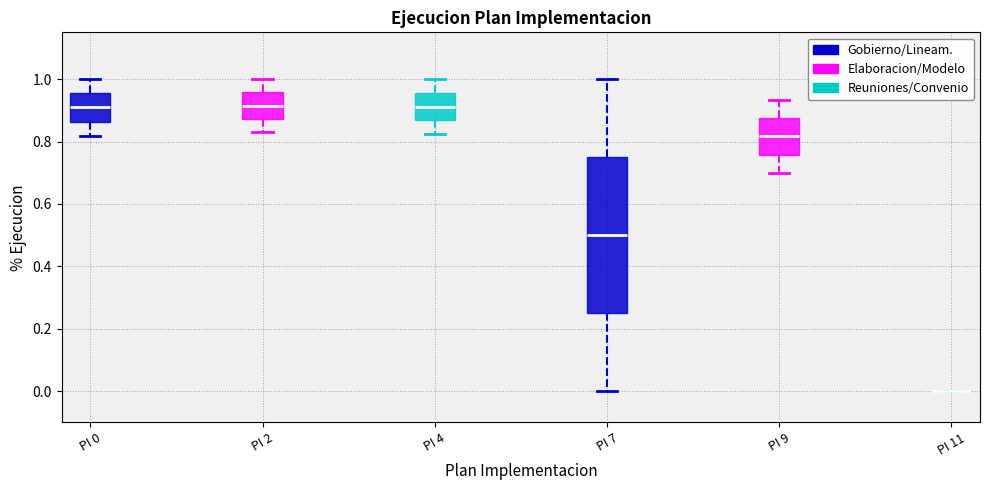

Reading left to right, transcribe this box plot: for each box, give where its median line is, the range the box spans, and where its two whiskers end, as read against the y-axis. The values are not printed on the chart, so give them approximately, as read against the axis.

PI 0: median 0.90, box 0.86 to 0.96, whiskers 0.82 to 1.00
PI 2: median 0.92, box 0.88 to 0.96, whiskers 0.84 to 1.00
PI 4: median 0.92, box 0.86 to 0.96, whiskers 0.82 to 1.00
PI 7: median 0.50, box 0.26 to 0.76, whiskers 0.00 to 1.00
PI 9: median 0.82, box 0.76 to 0.88, whiskers 0.70 to 0.94
PI 11: box collapsed to a line at 0.00, whiskers 0.00 to 0.00